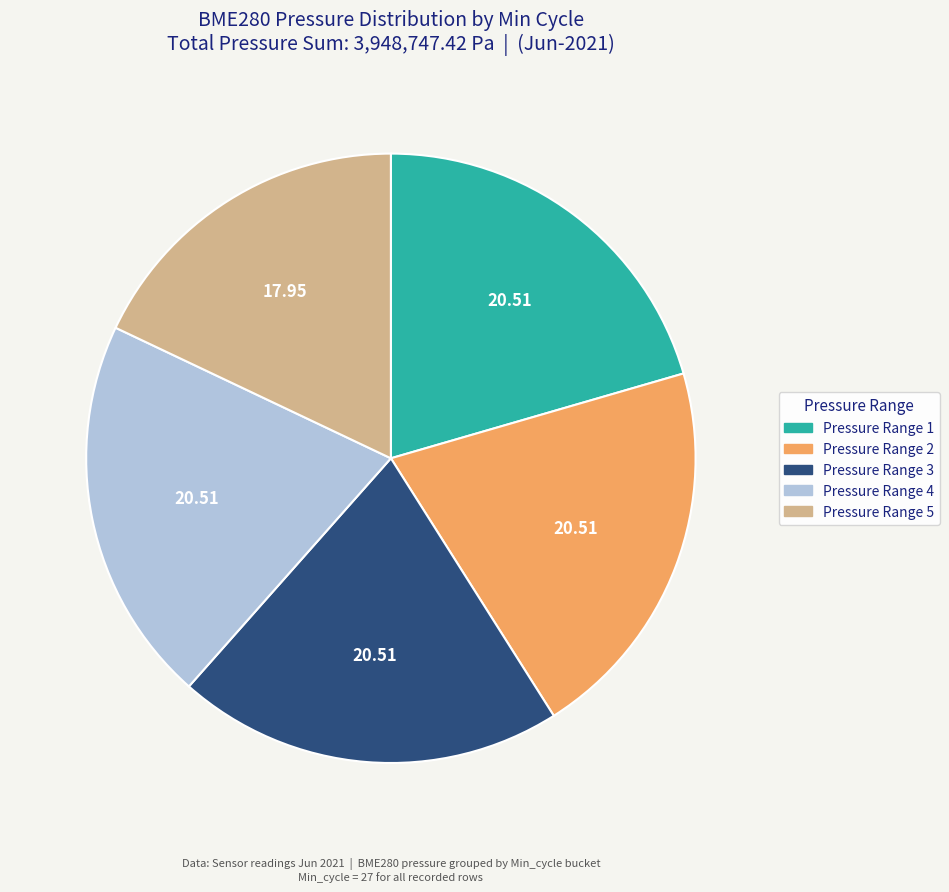

Does any single category account for the majority?

No